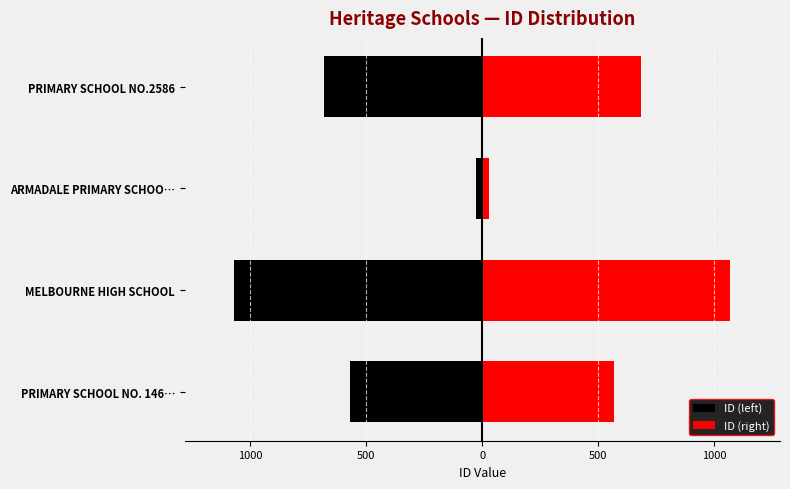

Which series has the largest total across all categories?

ID (right)